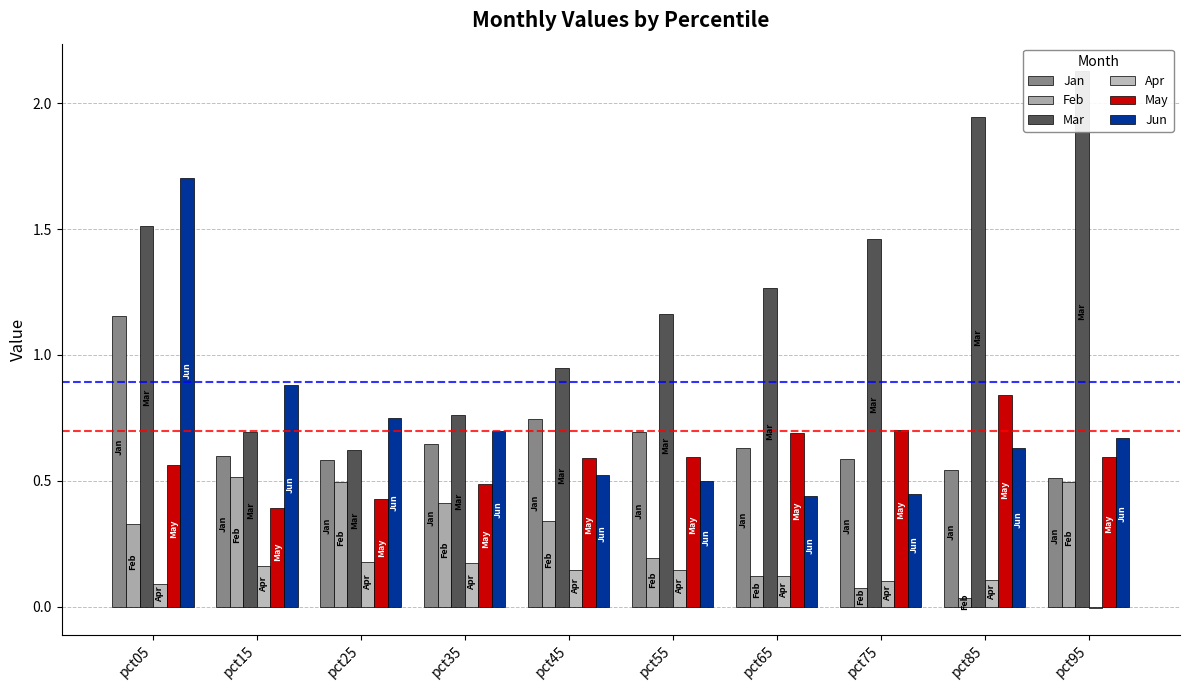

Reading left to right, what are all the values shown in this chart?

Jan: 1.2	0.6	0.6	0.6	0.7	0.7	0.6	0.6	0.5	0.5
Feb: 0.3	0.5	0.5	0.4	0.3	0.2	0.1	0.1	0.0	0.5
Mar: 1.5	0.7	0.6	0.8	0.9	1.2	1.3	1.5	1.9	2.1
Apr: 0.1	0.2	0.2	0.2	0.1	0.1	0.1	0.1	0.1	-0.0
May: 0.6	0.4	0.4	0.5	0.6	0.6	0.7	0.7	0.8	0.6
Jun: 1.7	0.9	0.7	0.7	0.5	0.5	0.4	0.4	0.6	0.7